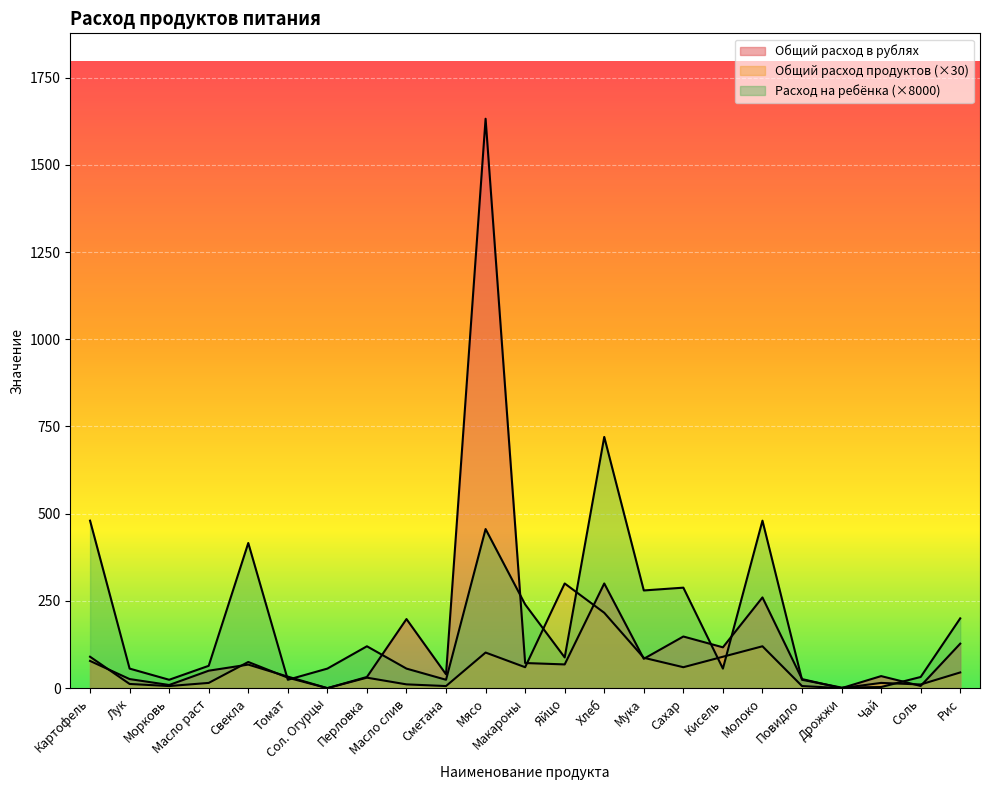

Rank the series at Томат from highest to lowest value.

Общий расход в рублях, Общий расход продуктов, Расход на ребёнка